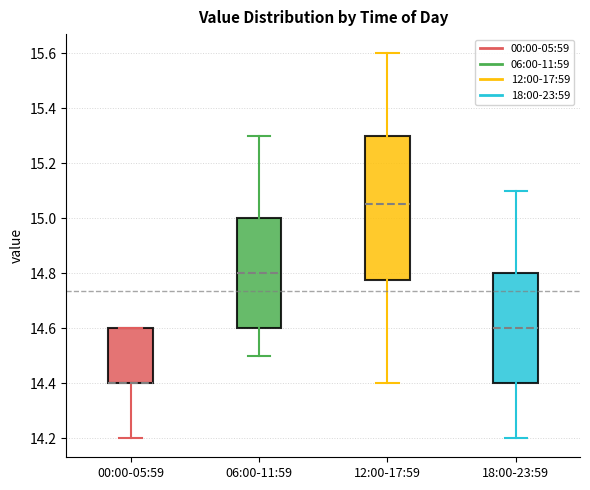

Comparing the boxes themselves (not the whiskers), which one is the tallest?

12:00-17:59